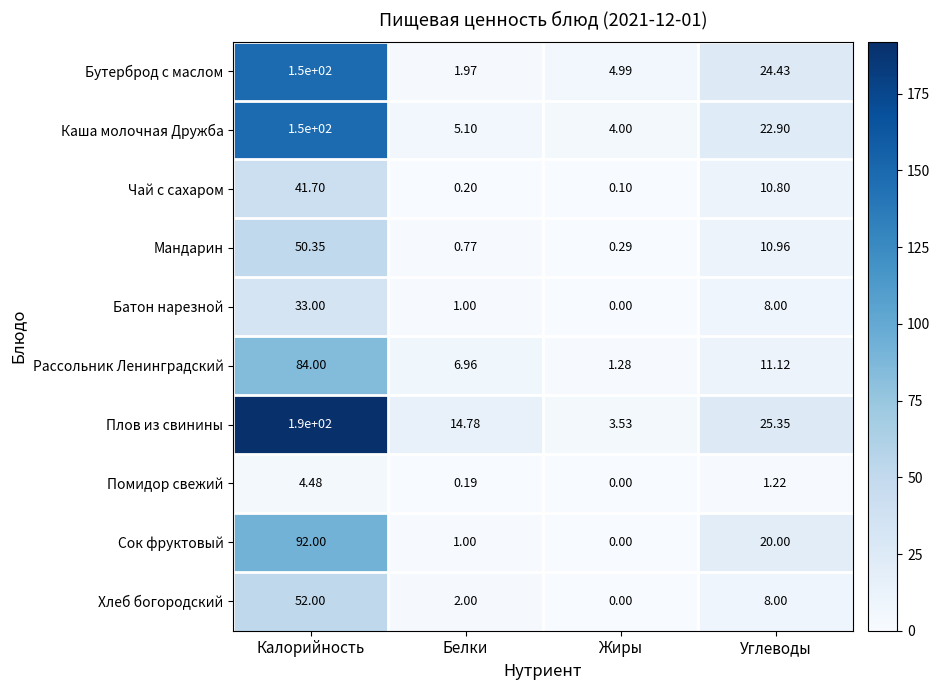

Which category has the lowest value in the Хлеб богородский series?

Жиры